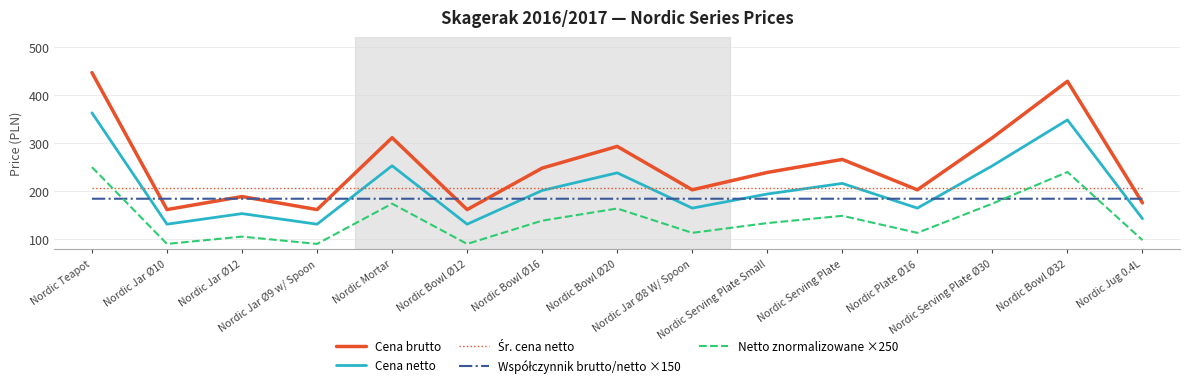

Which series has the widest spread of values?

Cena brutto